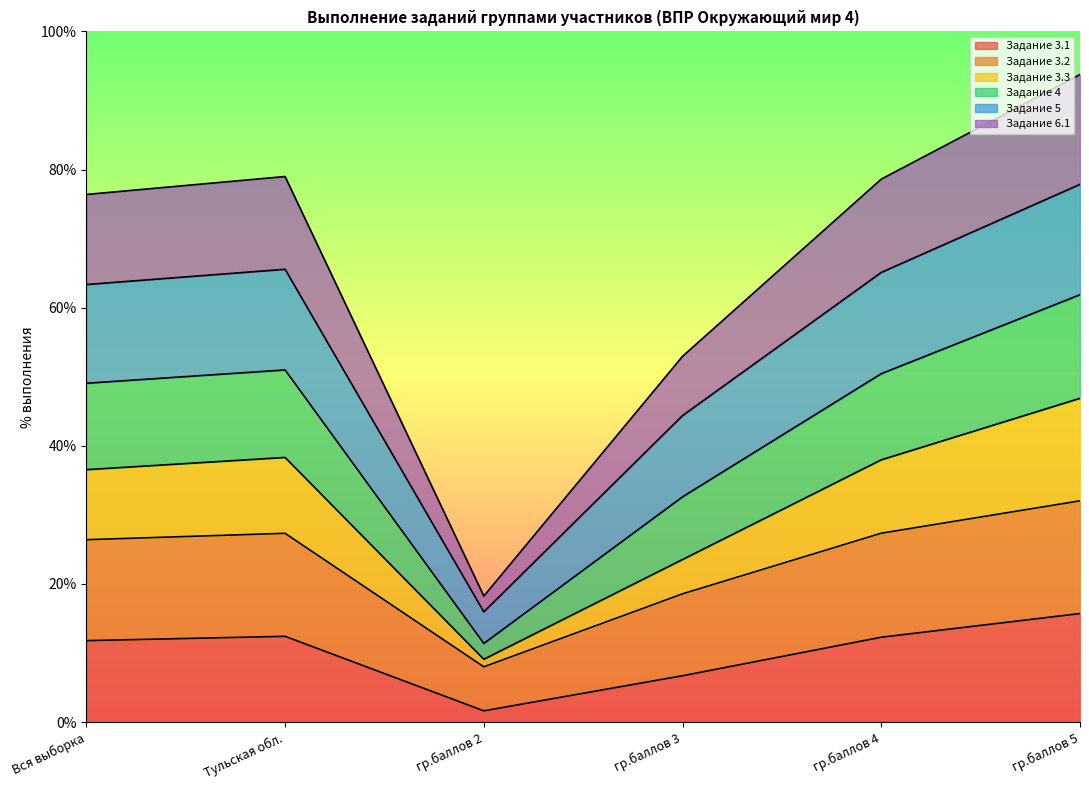

True or false: Задание 3.1 has a value of 1.6 at гр.баллов 2.

True